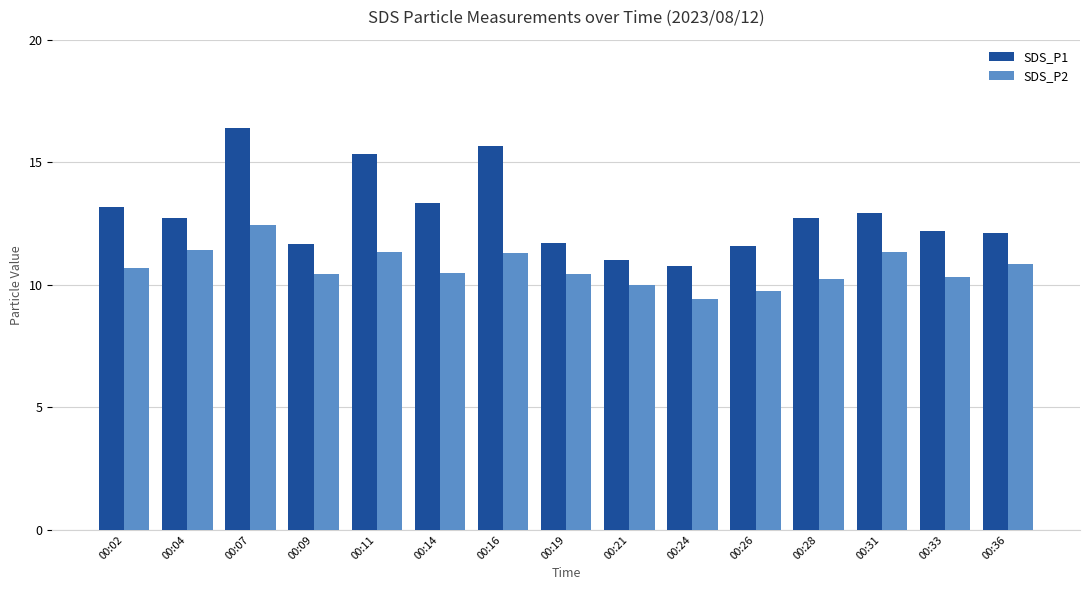

Rank the series by their maximum value, from highest to lowest.

SDS_P1, SDS_P2